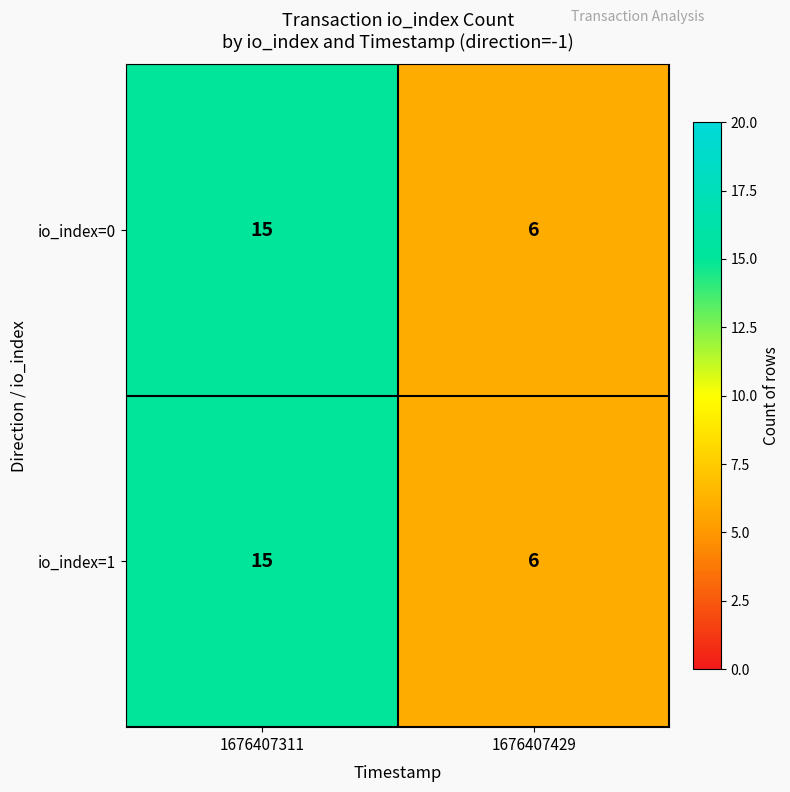

At which label is io_index=0 closest to 10?

1676407429